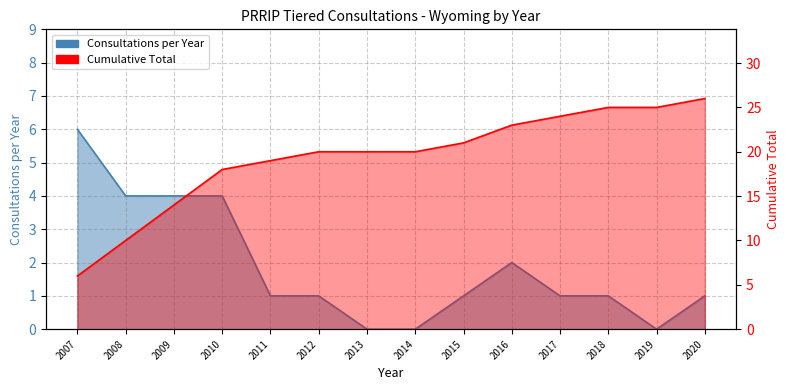

The value of Consultations per Year at 2018 is 1. True or false?

True